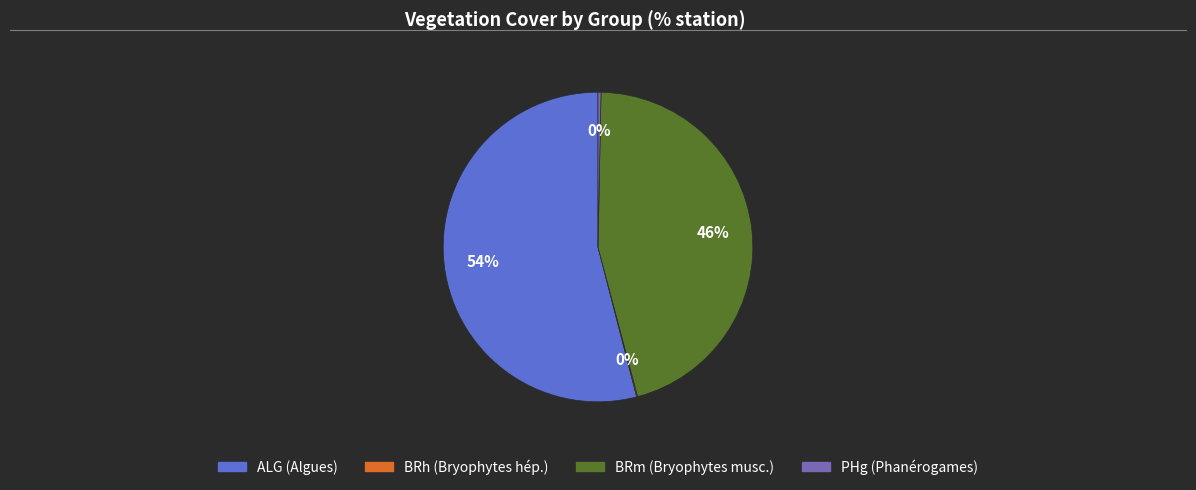

To the nearest percent, what is the difference between the largest and smallest slice percentages?

54%